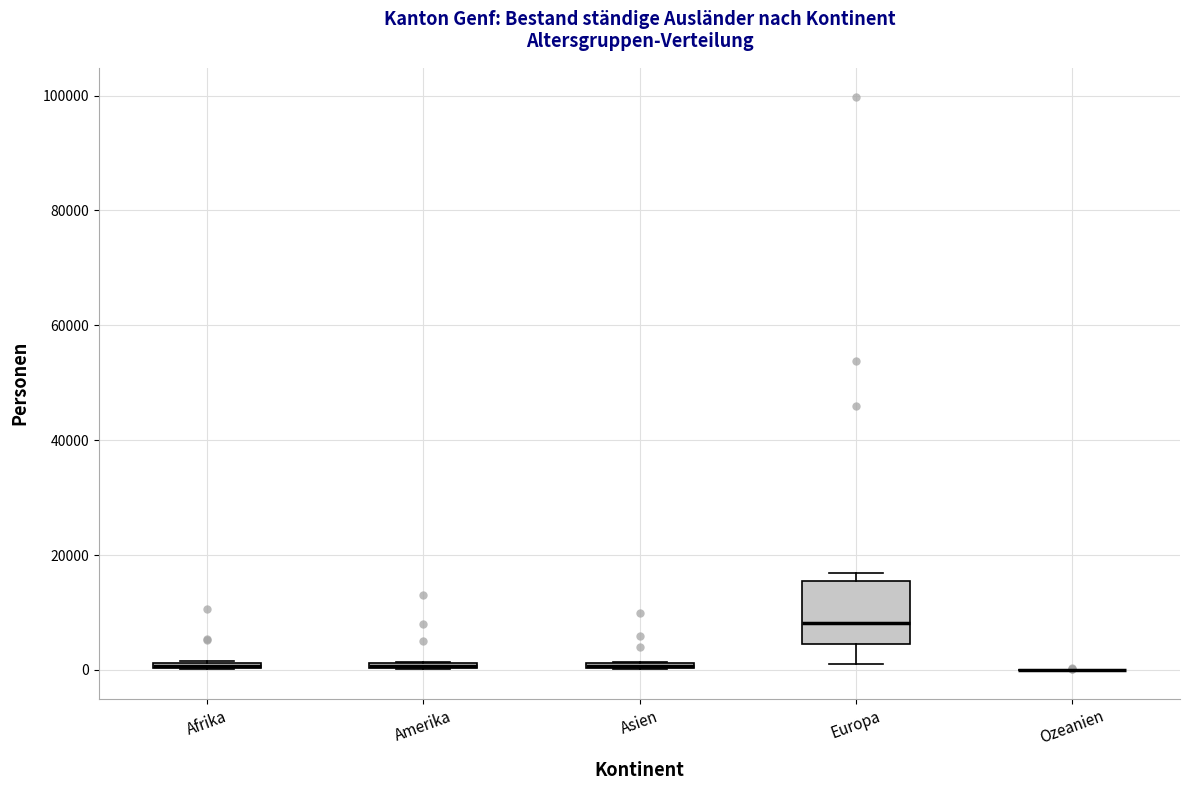

Which box is the tallest, from its lower edge to its upper edge?

Europa